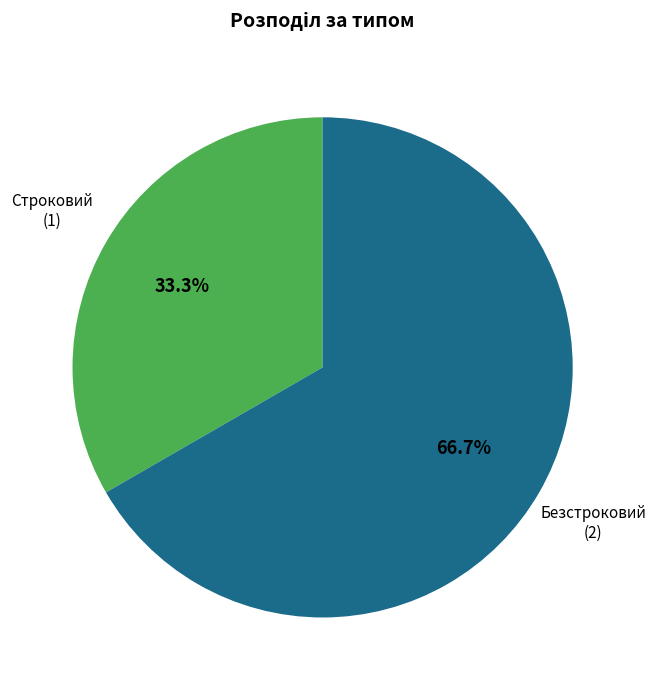

Is there any slice that represents more than half of the pie?

Yes